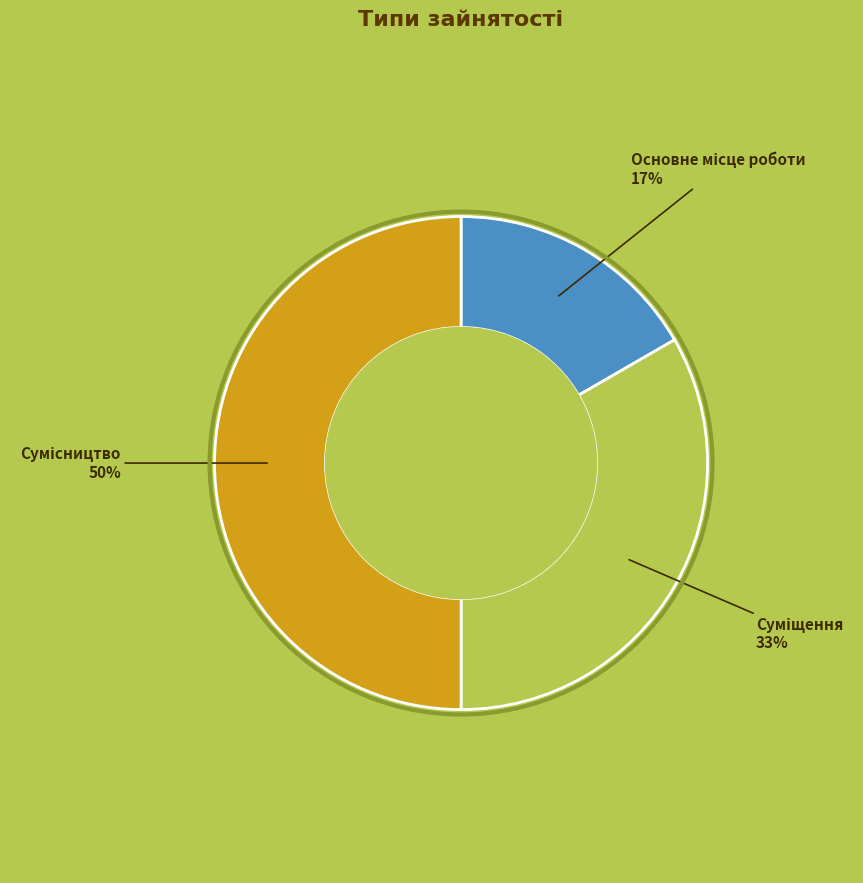

To the nearest percent, what is the average slice percentage?

33%